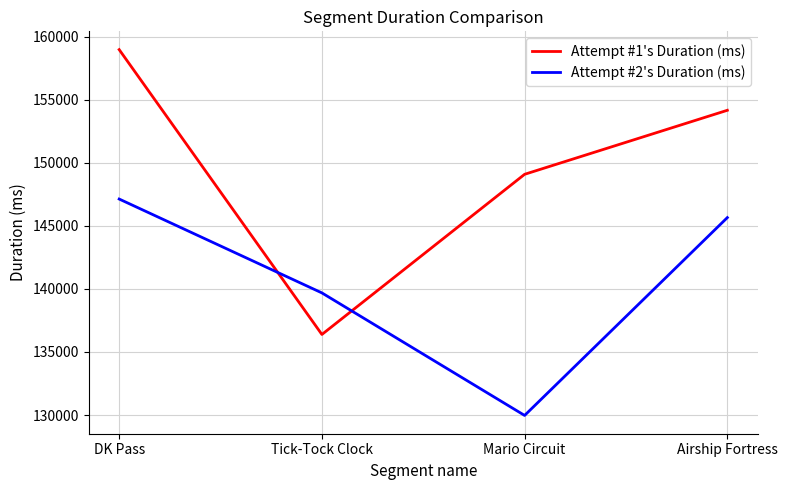

Is it true that Attempt #2's Duration (ms) equals 208338 at Airship Fortress?

False